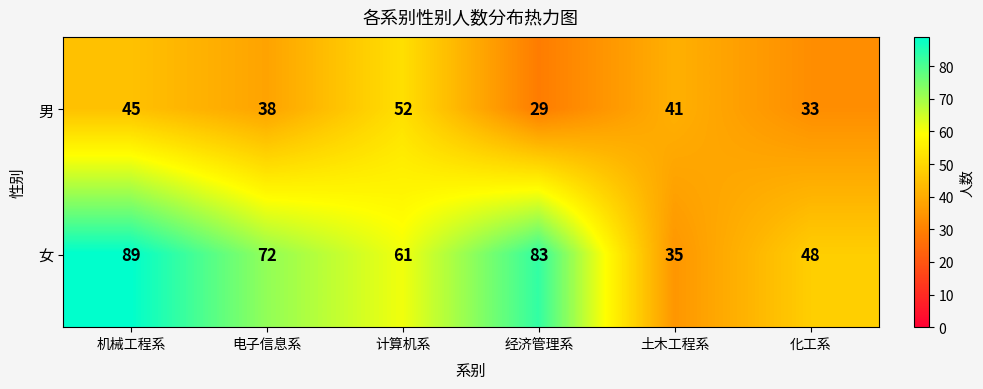

List the series in order of their peak value, lowest first.

男, 女